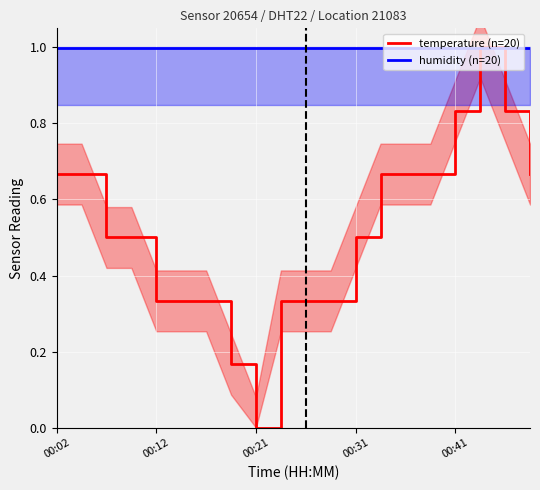

What are all the series names shown in the legend?

temperature (n=20), humidity (n=20)